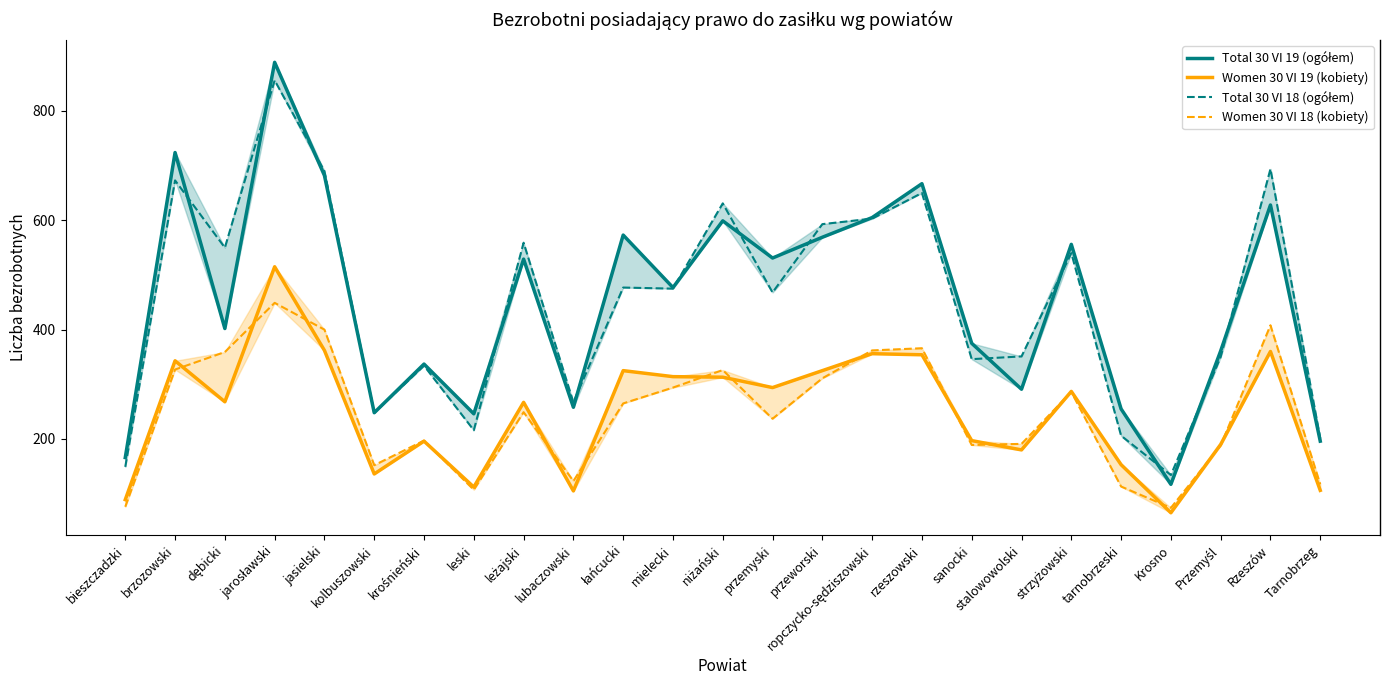

How many times do Total 30 VI 18 (ogółem) and Total 30 VI 19 (ogółem) cross each other?

14